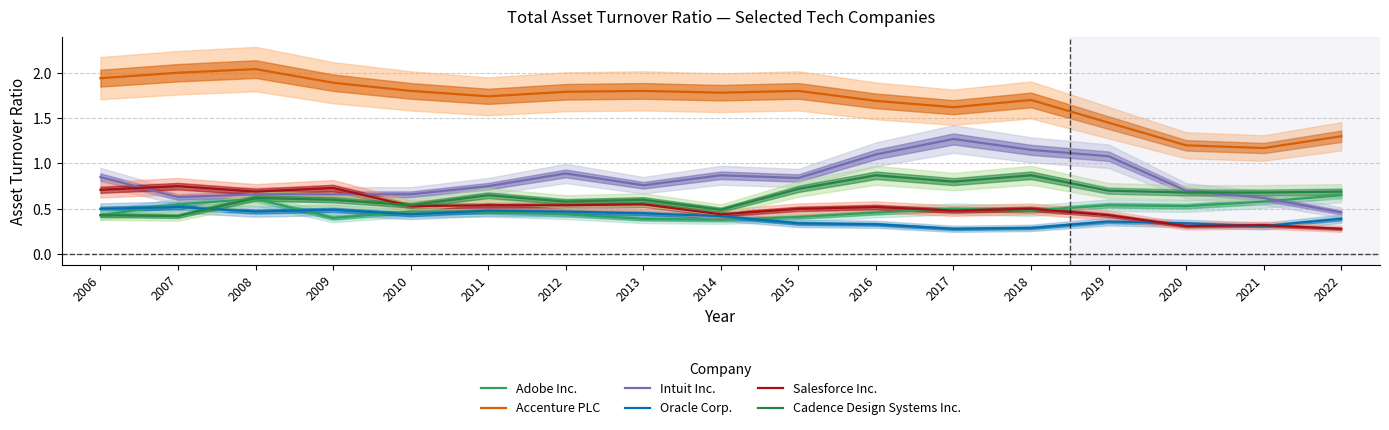

What is the maximum value for Oracle Corp.?

0.5